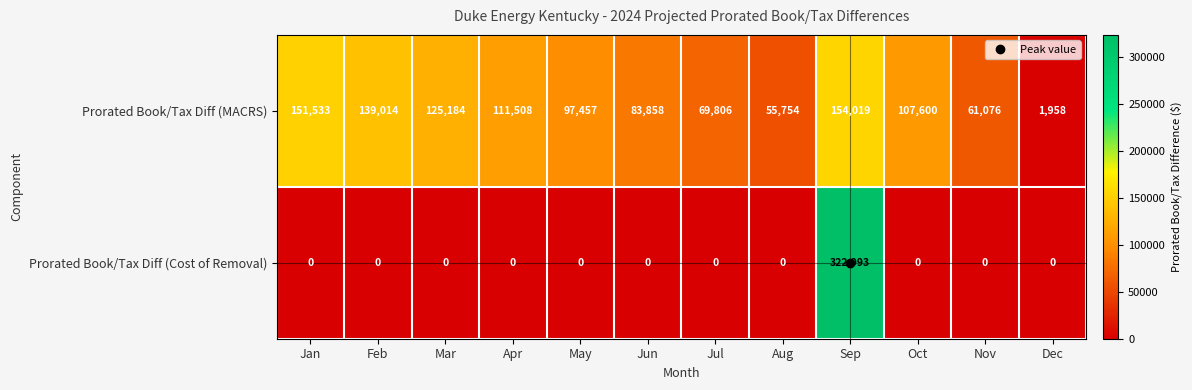

The Prorated Book/Tax Diff (Cost of Removal) series shows -110599 at Dec. True or false?

False